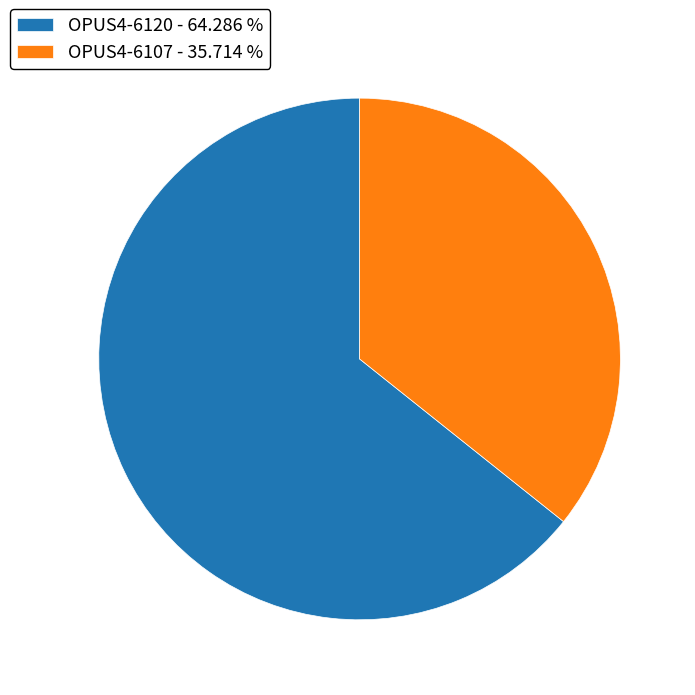

Which category has the biggest portion of the pie?

OPUS4-6120